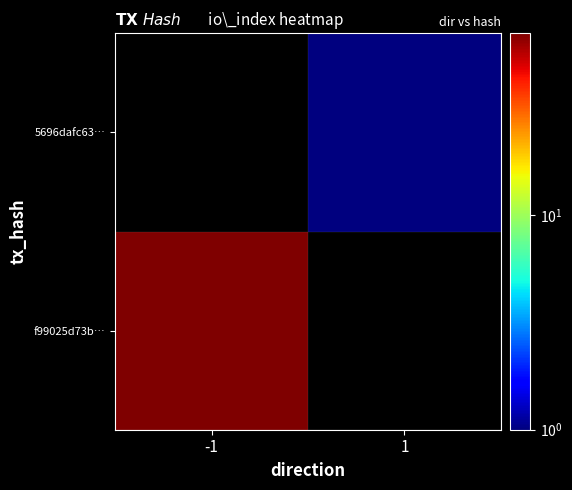

How many positive values does the 5696dafc63… series have?

1